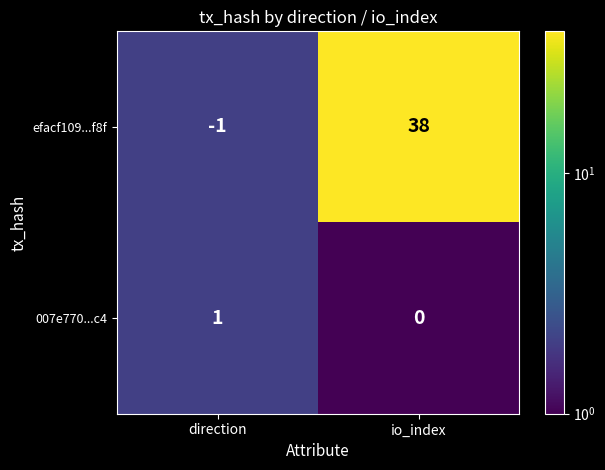

What is the difference between the maximum and minimum values in the efacf109...f8f series?

39